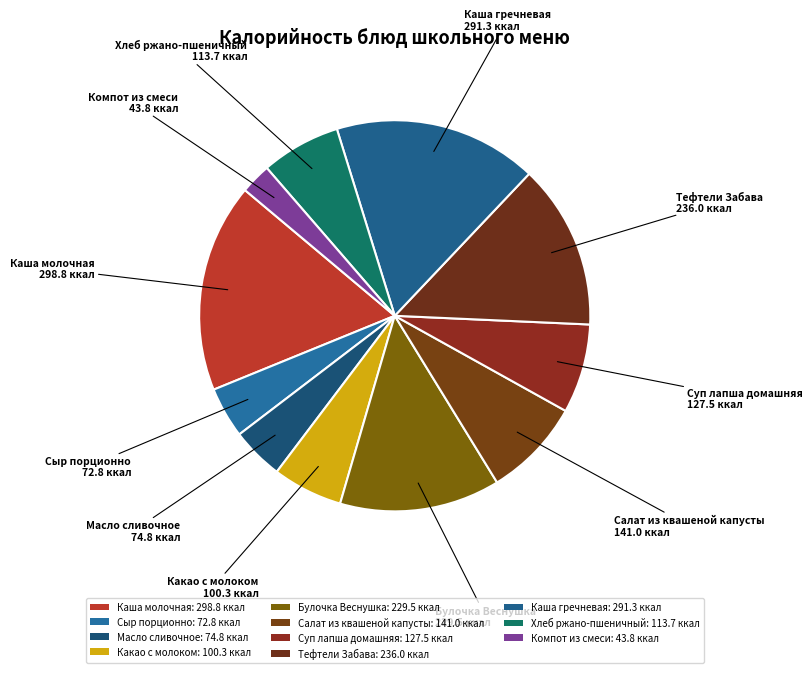

How many slices are in this pie chart?

11